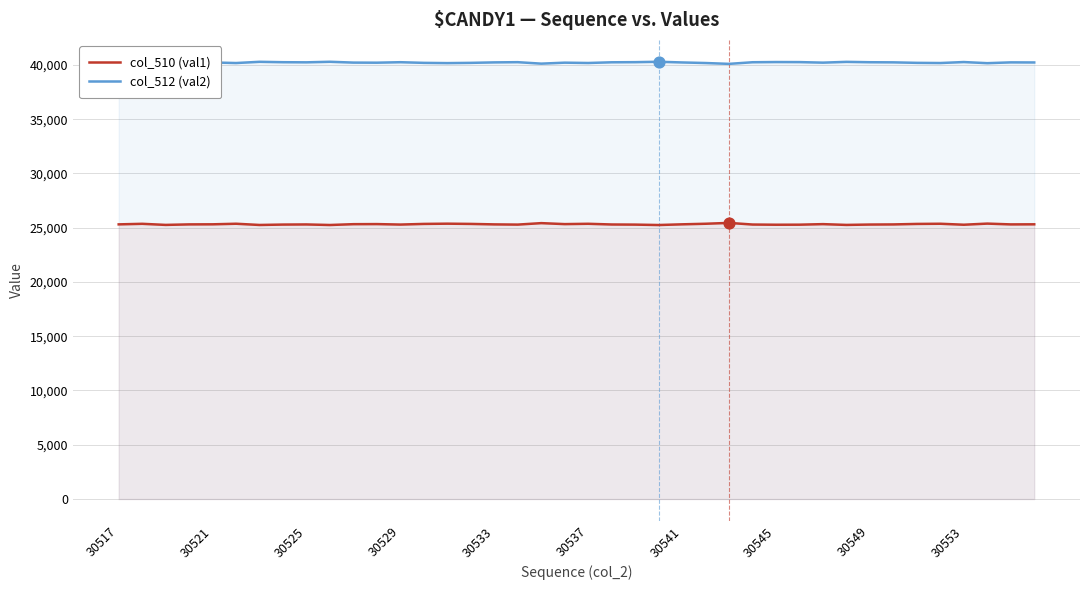

Which series has the largest total across all categories?

col_512 (val2)